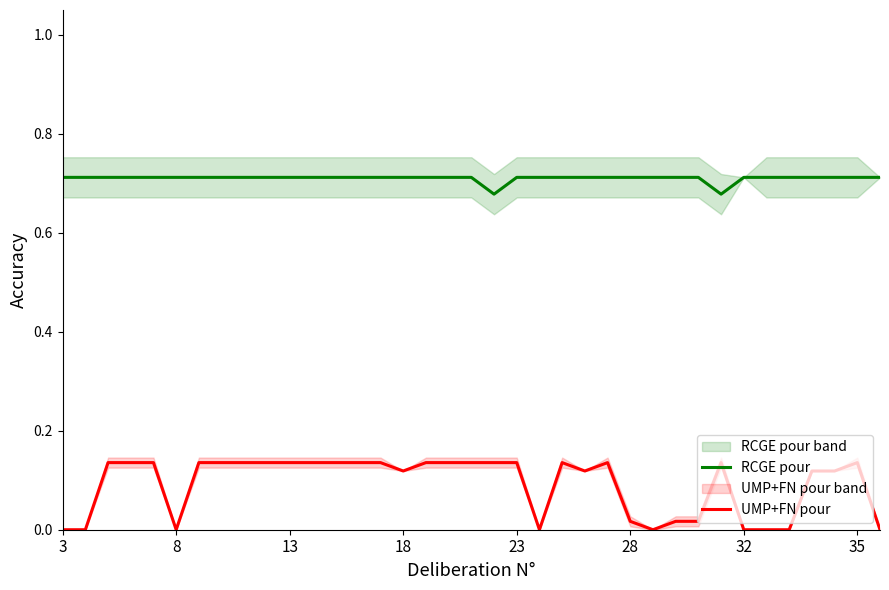

Count the number of data series in this chart.

2